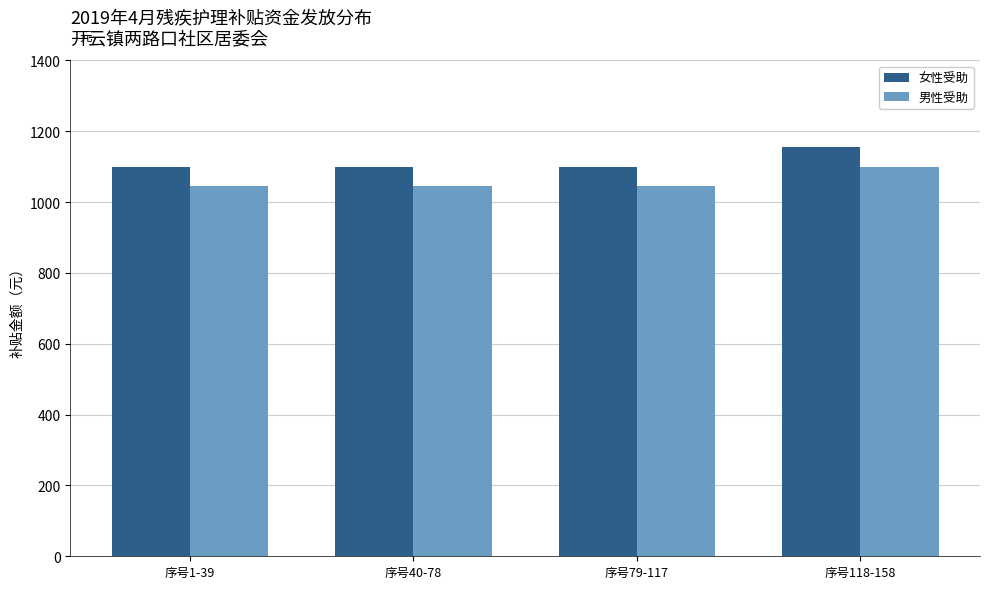

Are the bars horizontal?

No